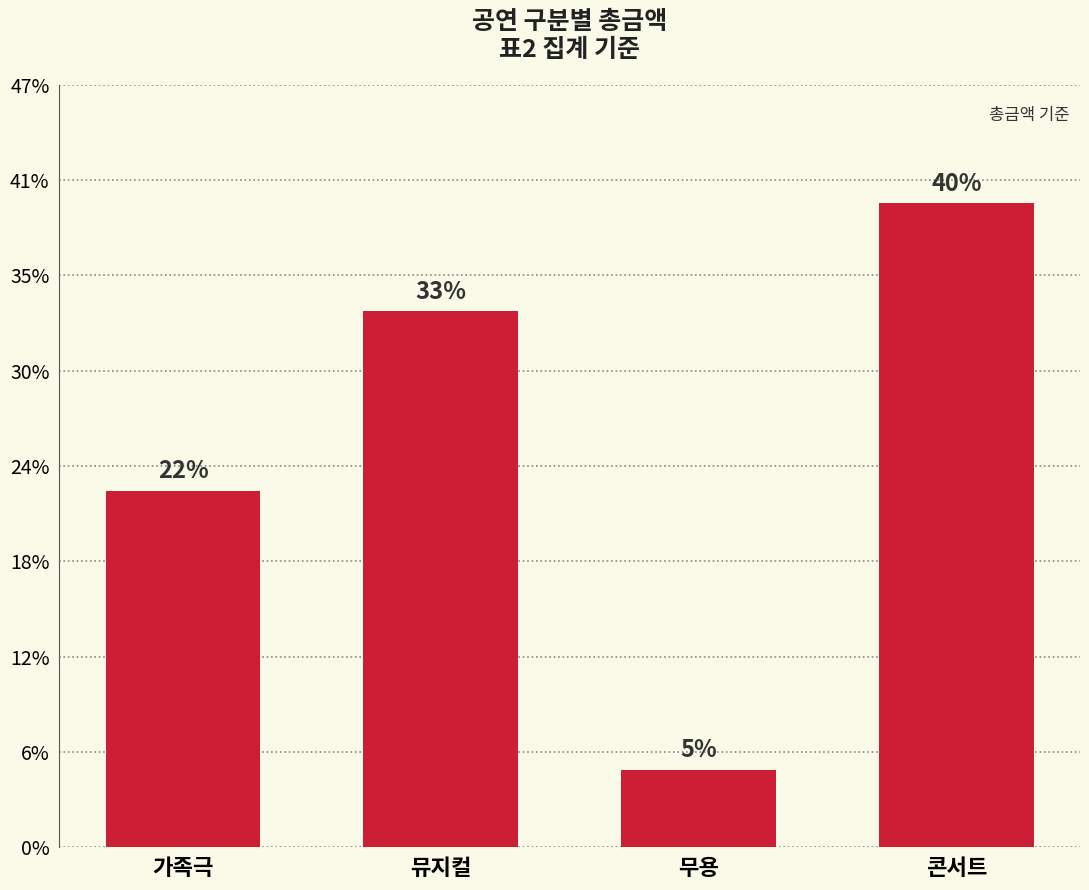

Count the values in the range 1869000 to 3377000.

3